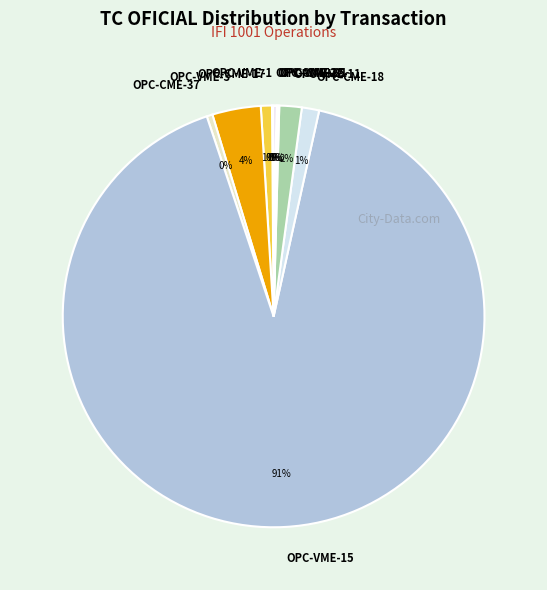

Is it true that OPC-CME-18 is 11% of the pie?

False